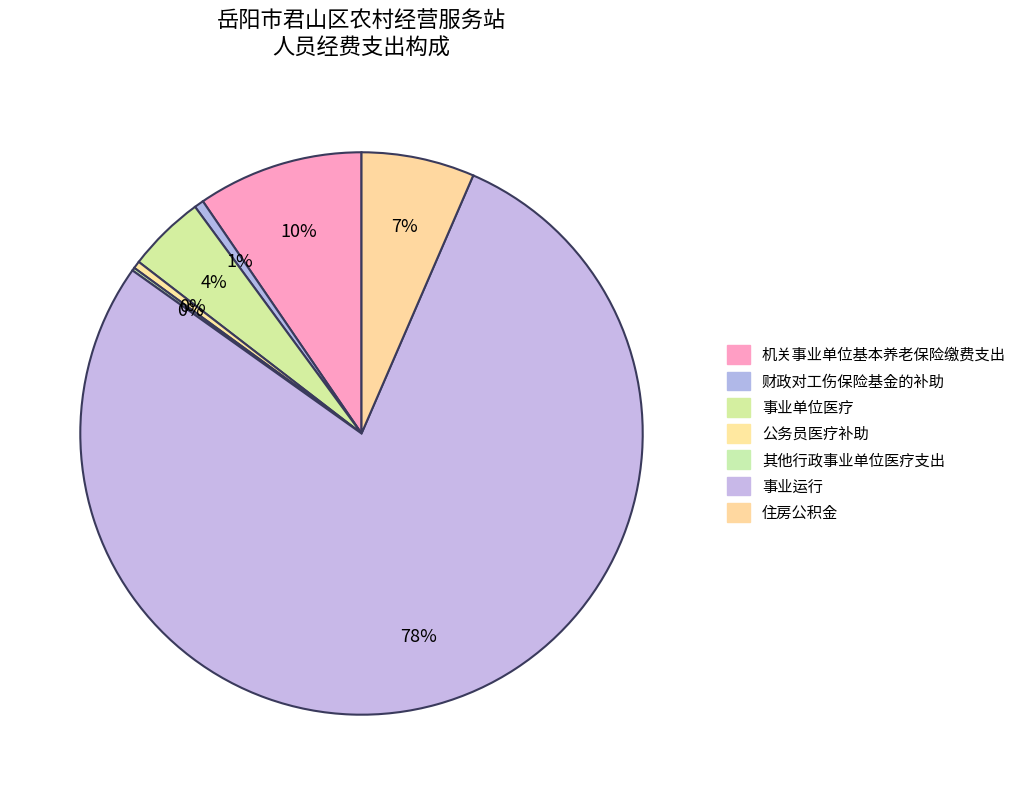

Which slice is the smallest?

其他行政事业单位医疗支出